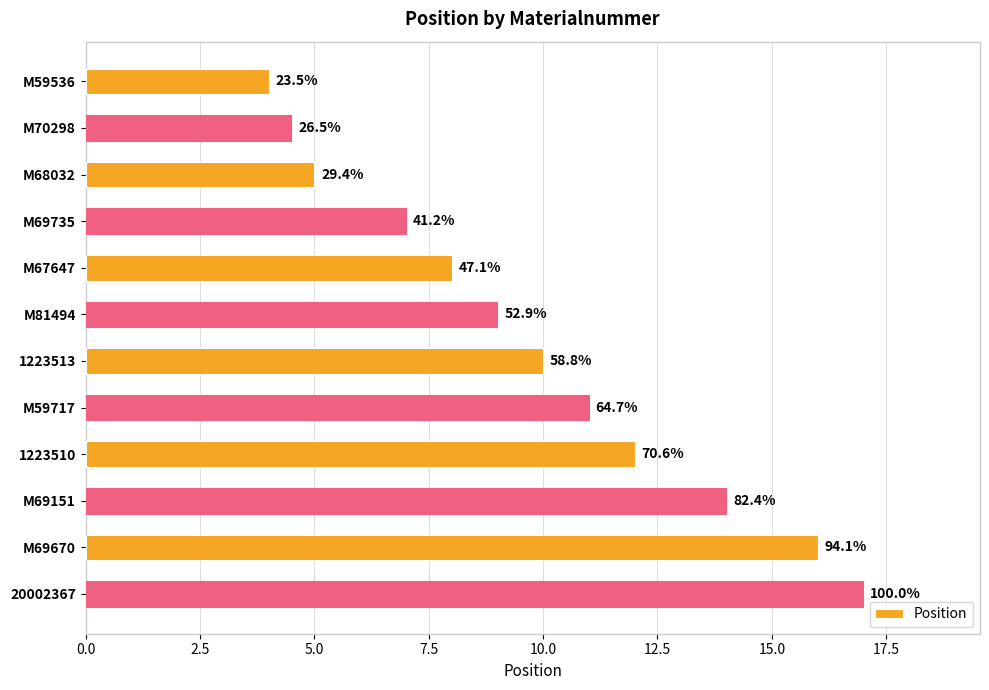

Are the bars horizontal?

Yes